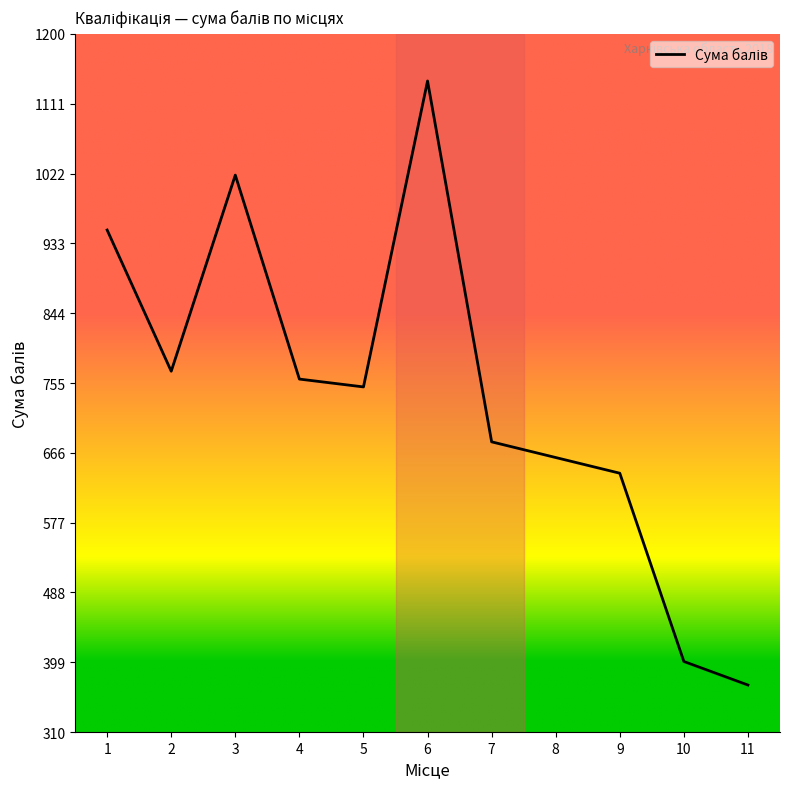

Where is the first local minimum?

2